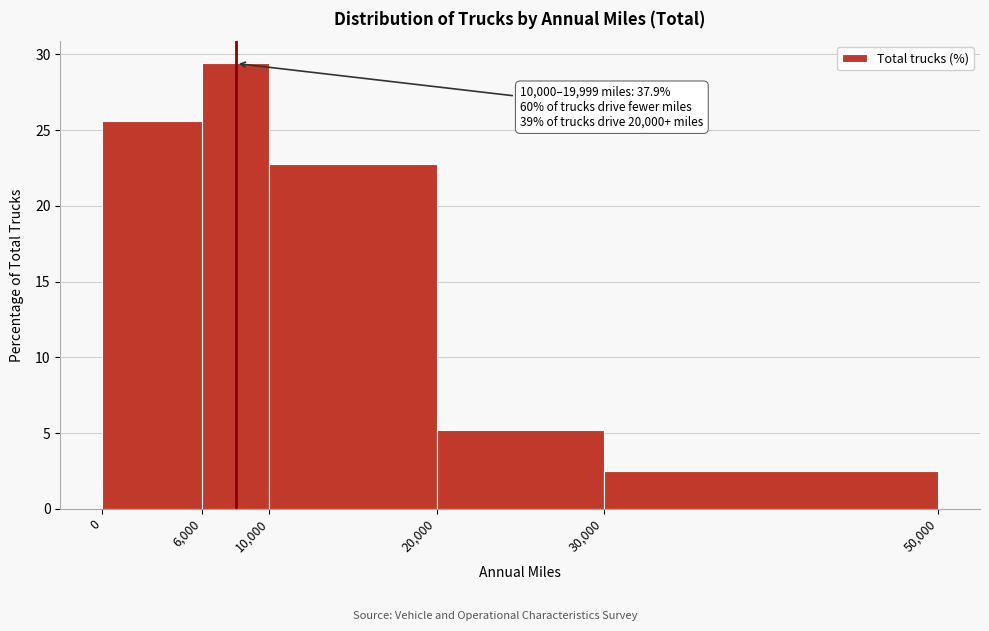

Which range on the x-axis has the tallest bar?

6,000 to 10,000